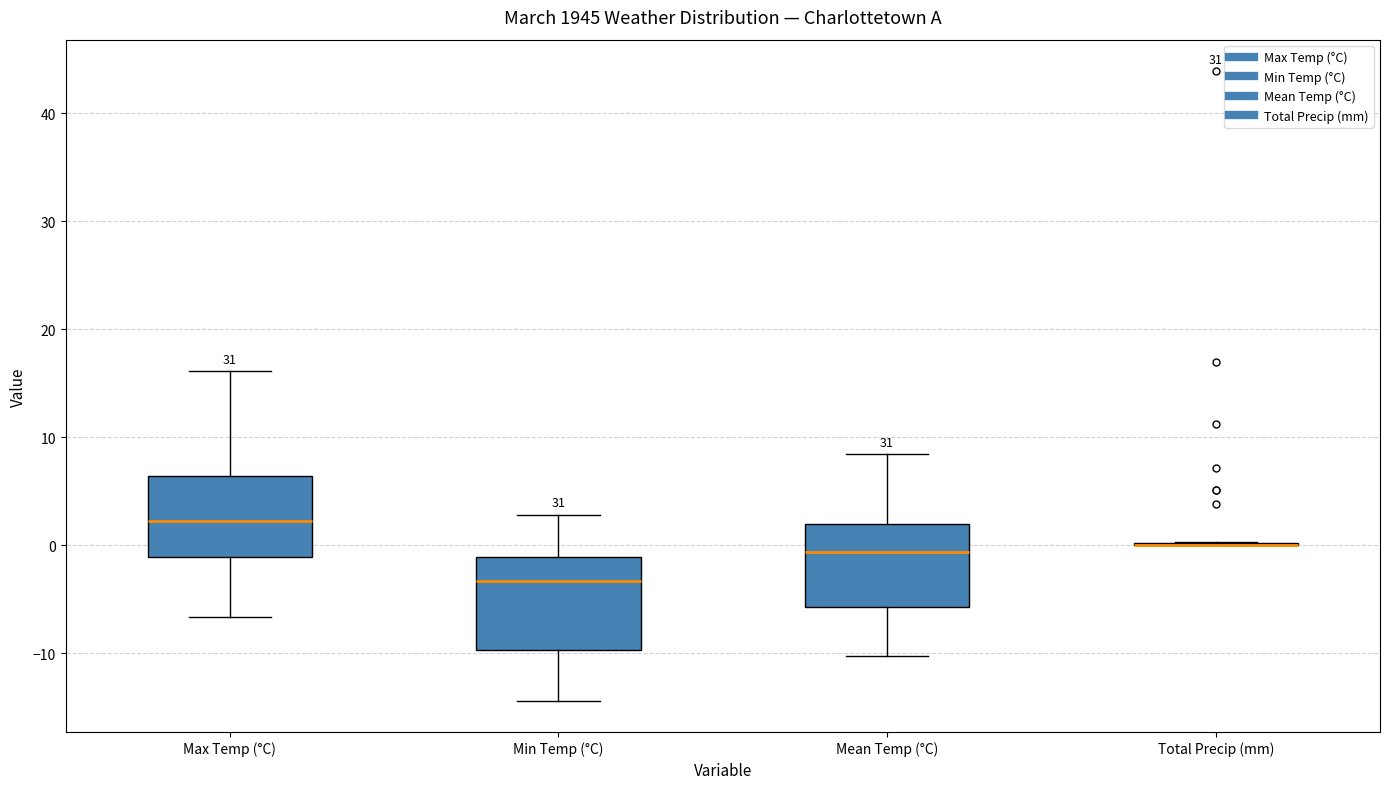

Which box is the tallest, from its lower edge to its upper edge?

Min Temp (°C)